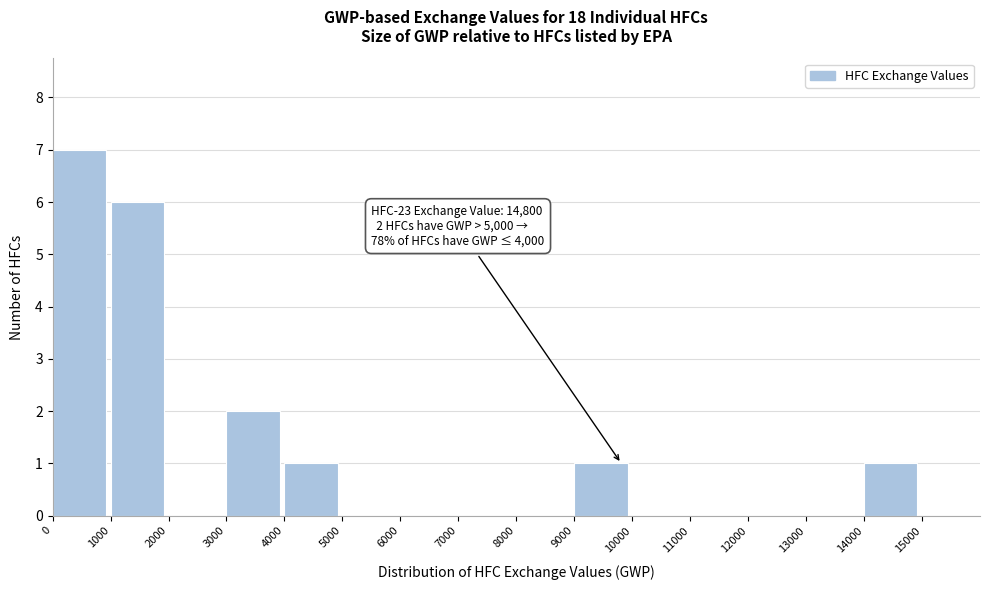

Over which range of the x-axis is the bar tallest?

0 to 1000